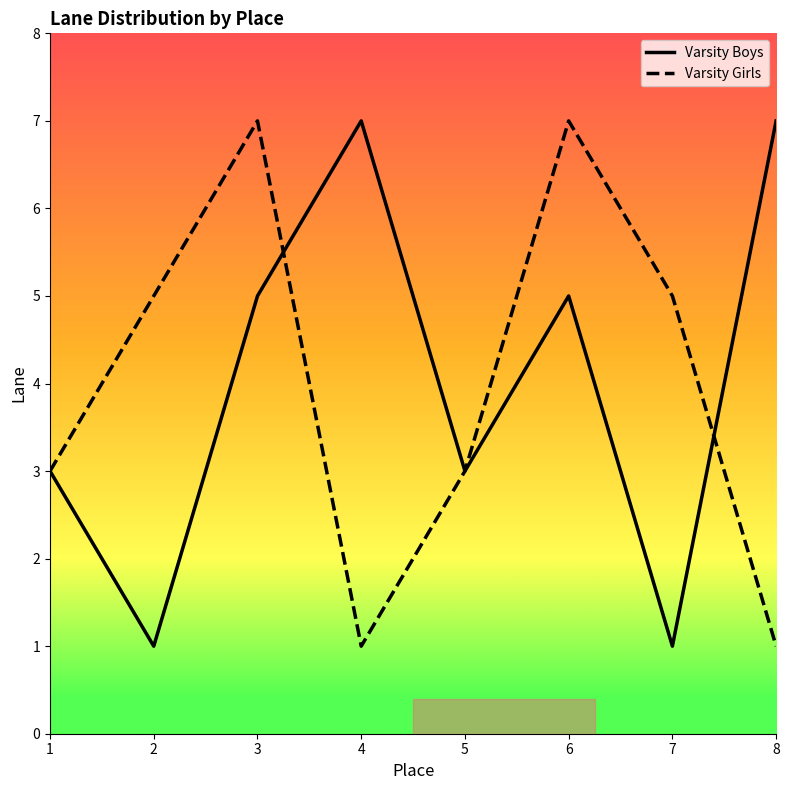

What is the greatest value displayed?

7